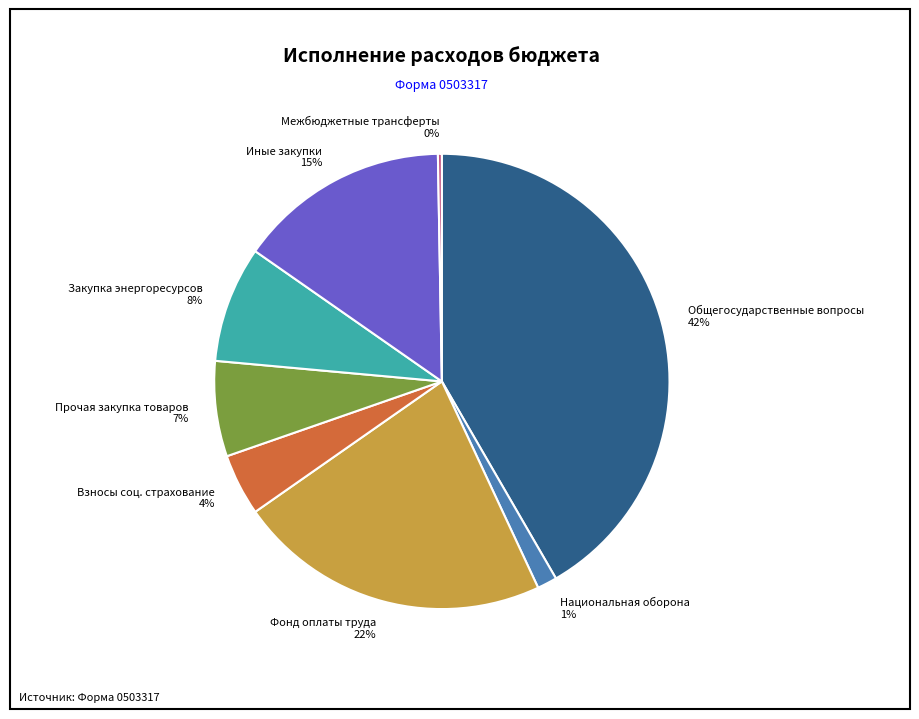

Which category has the smallest portion of the pie?

Межбюджетные трансферты